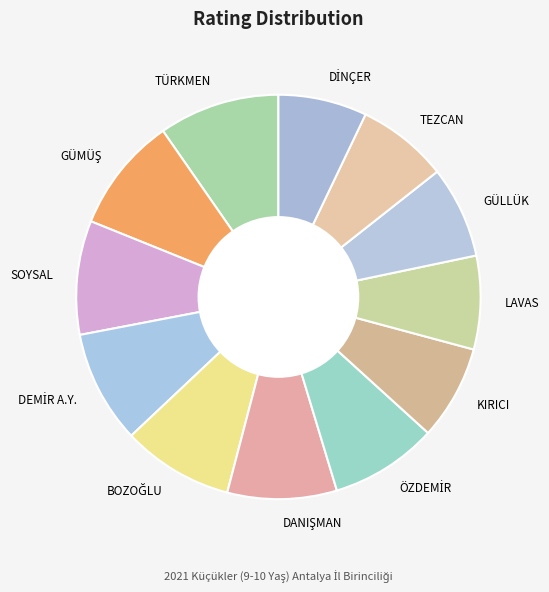

True or false: SOYSAL accounts for 9% of the total.

True